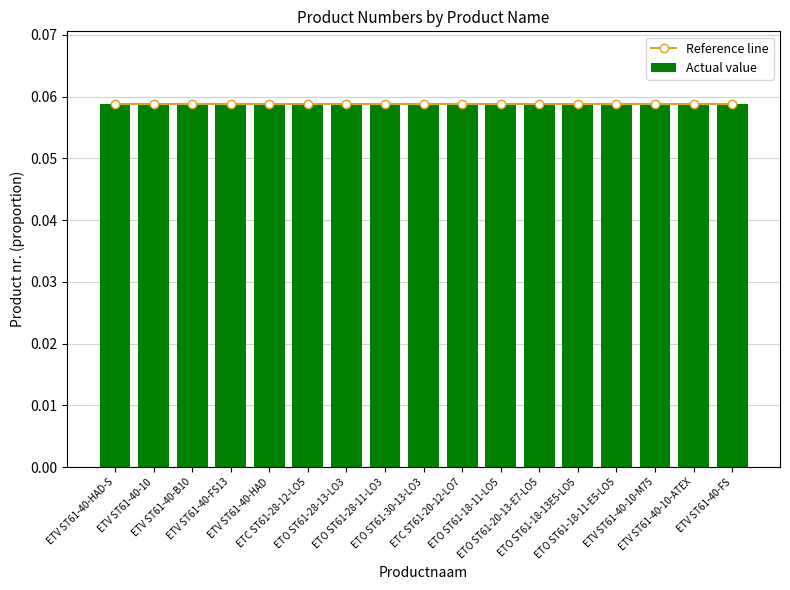

List the series in order of their peak value, lowest first.

Reference line, Actual value